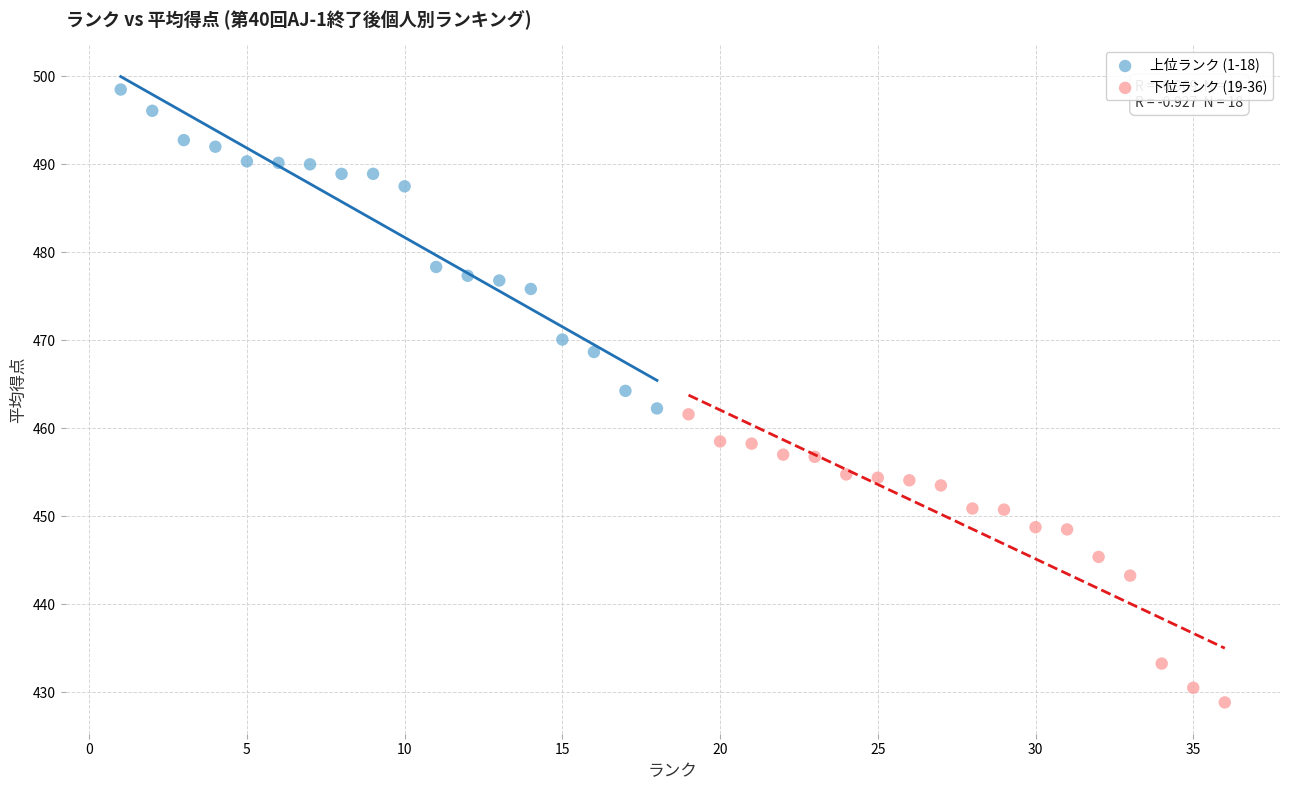

Which series has the largest Y range (max minus min)?

上位ランク (1-18)